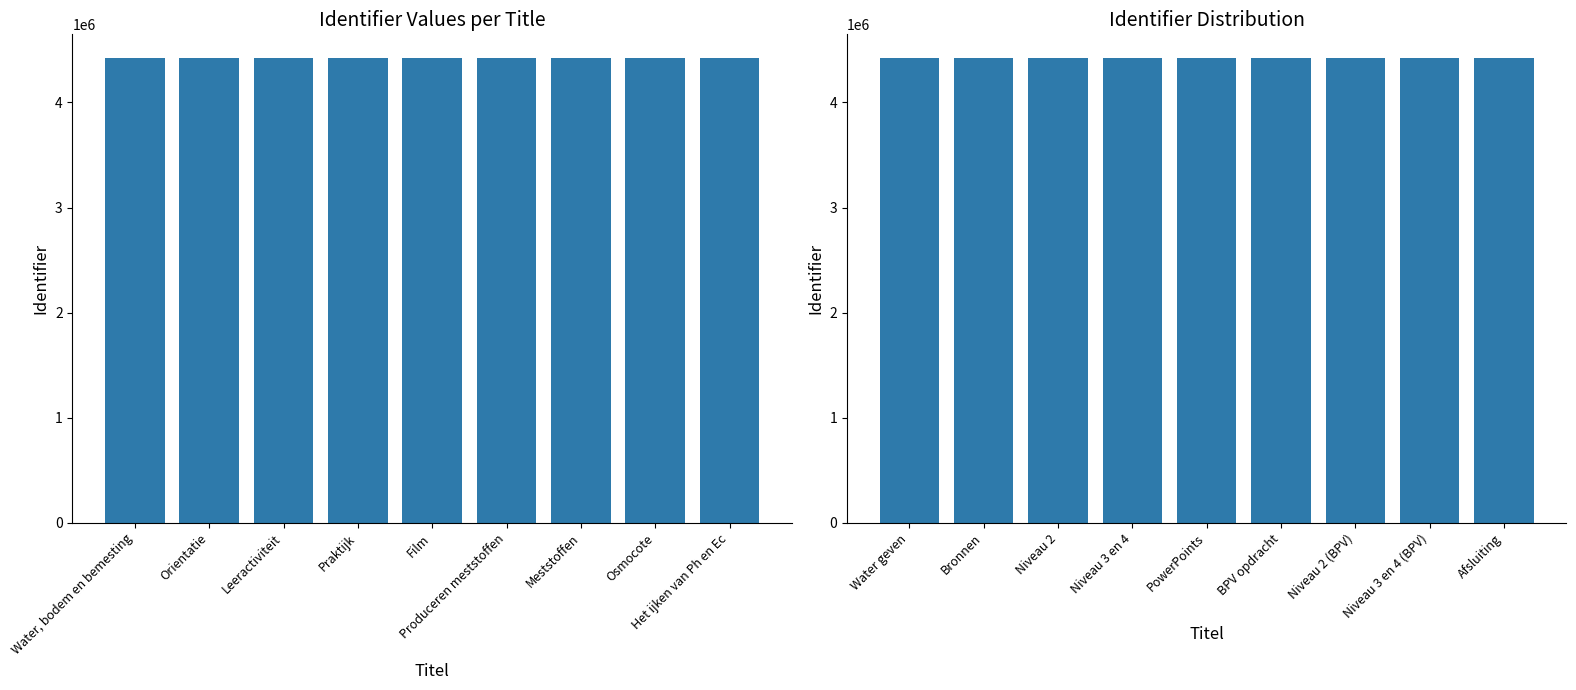

What is the change in value from Niveau 3 en 4 to Niveau 2 (BPV)?

+19